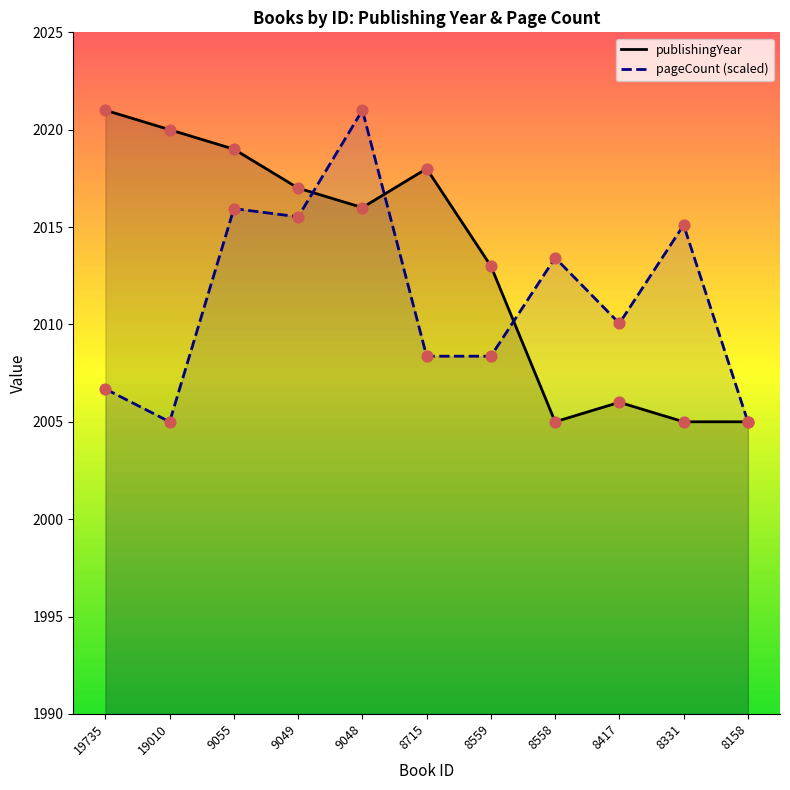

Approximately how many times larger is the value at 9049 compared to 8715?

1.0